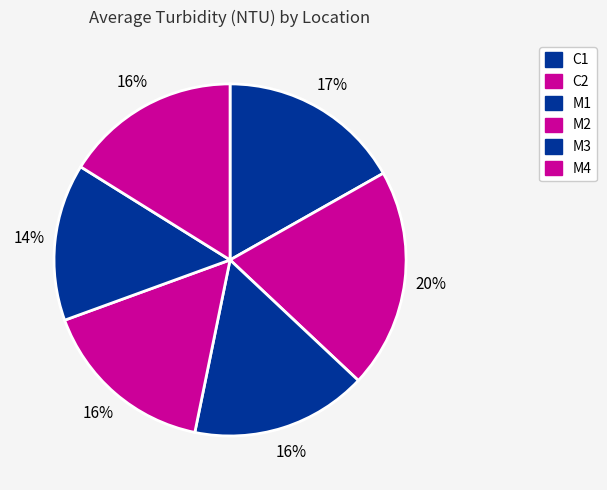

How many segments does this pie chart have?

6